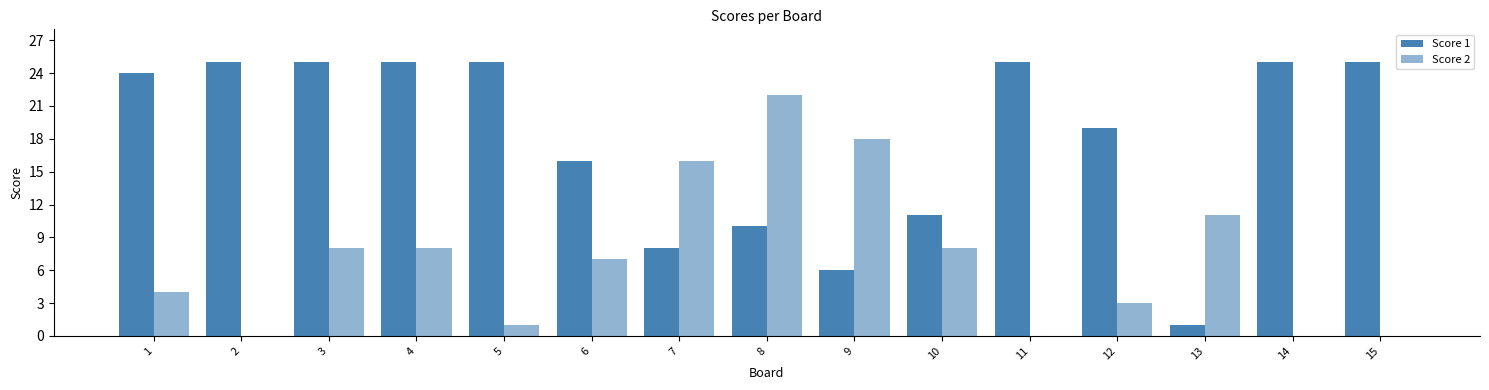

Rank the categories by Score 1 value from lowest to highest.

13, 9, 7, 8, 10, 6, 12, 1, 2, 3, 4, 5, 11, 14, 15